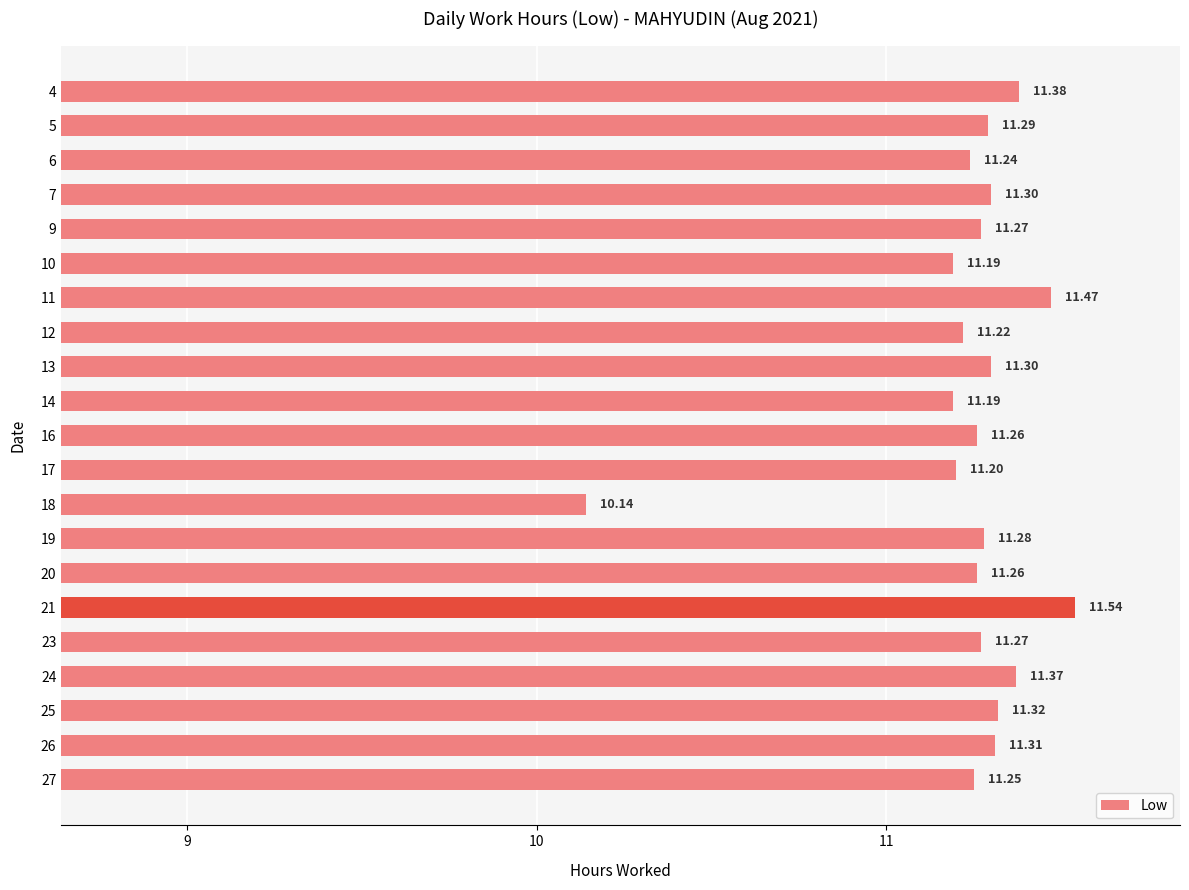

What is the sum of the values at 11 and 10?

22.7